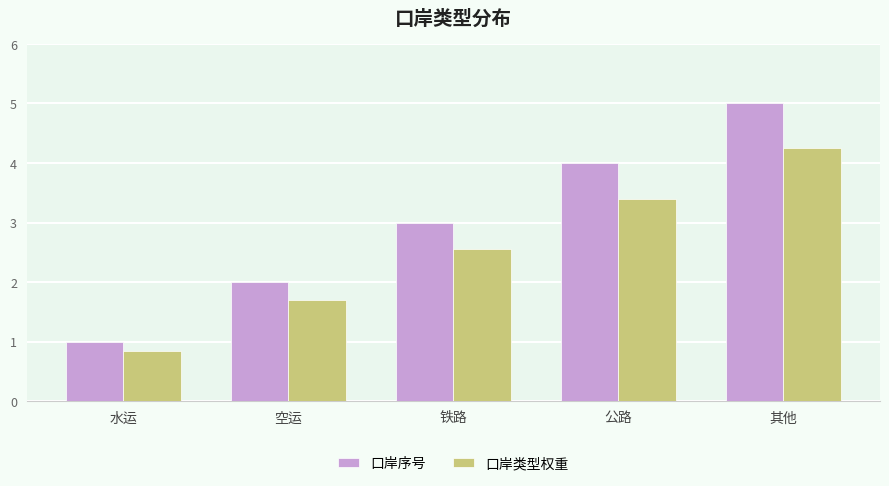

What is the sum of all 口岸类型权重 values?

12.8